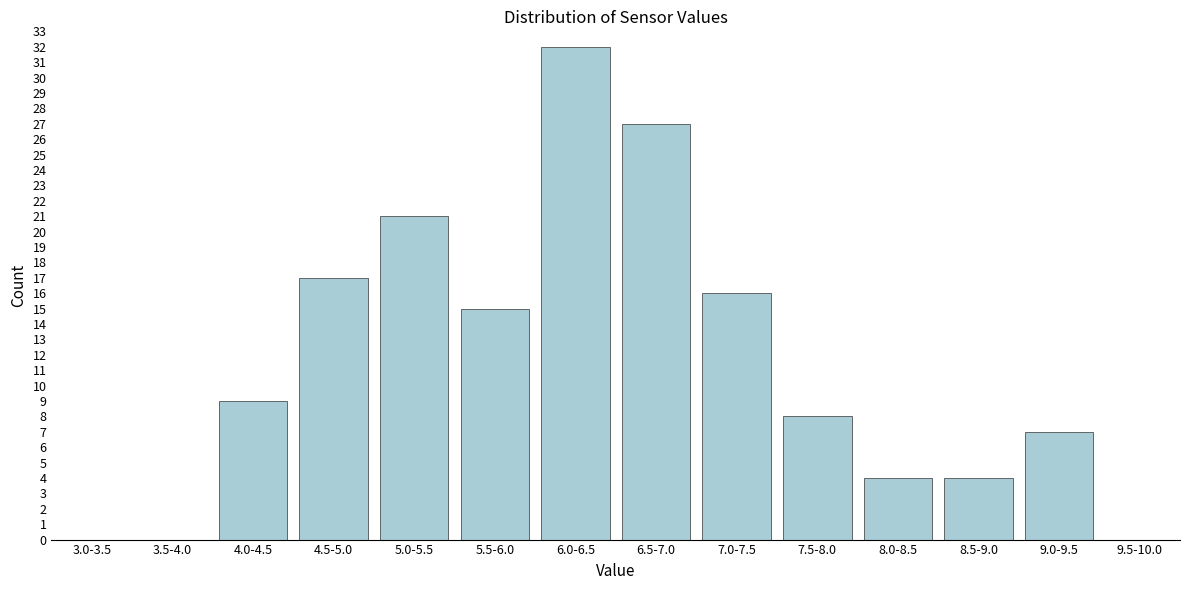

Reading left to right, what are all the values shown in this chart?

3.0-3.5=0	3.5-4.0=0	4.0-4.5=9	4.5-5.0=17	5.0-5.5=21	5.5-6.0=15	6.0-6.5=32	6.5-7.0=27	7.0-7.5=16	7.5-8.0=8	8.0-8.5=4	8.5-9.0=4	9.0-9.5=7	9.5-10.0=0